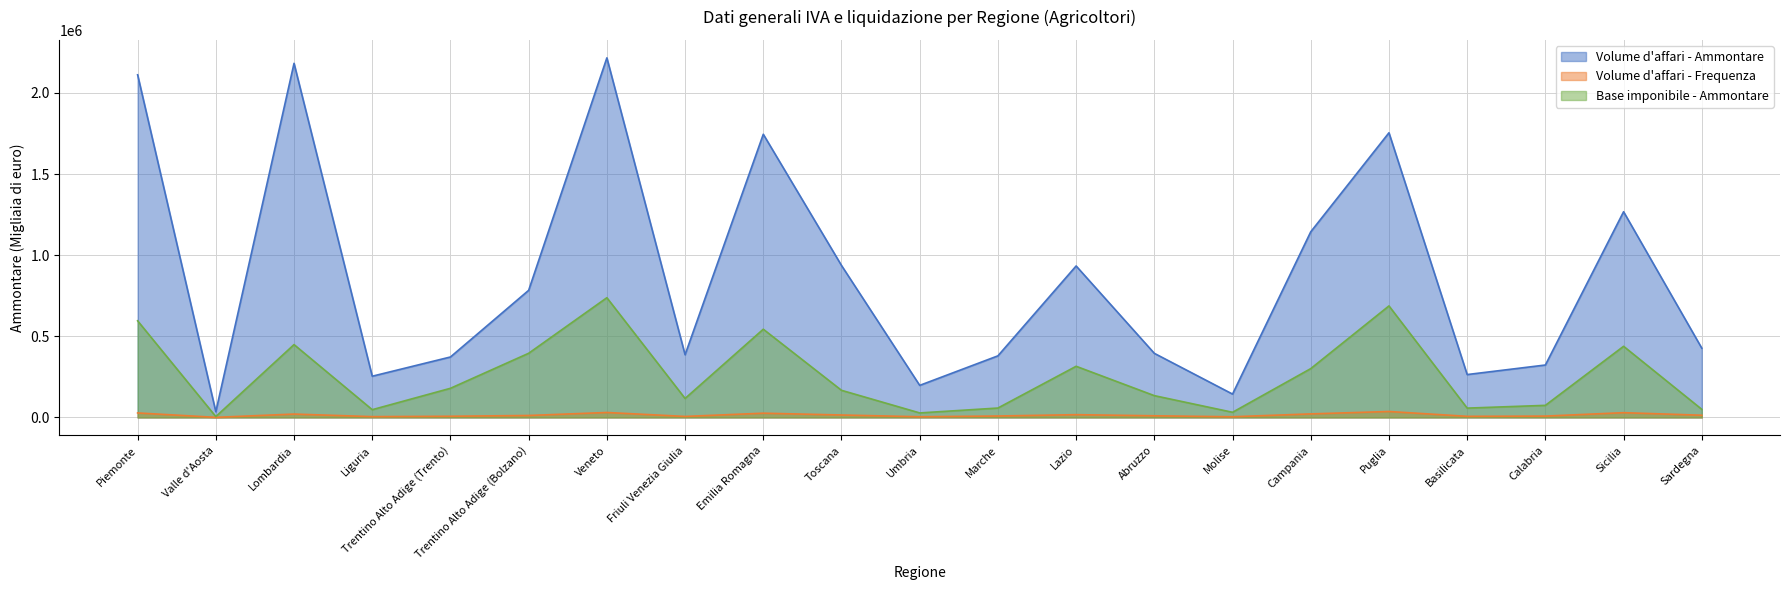

Reading left to right, list all the values displayed in this chart.

Volume d'affari - Ammontare: Piemonte=2111824	Valle d'Aosta=35277	Lombardia=2182497	Liguria=254119	Trentino Alto Adige (Trento)=372677	Trentino Alto Adige (Bolzano)=783550	Veneto=2216159	Friuli Venezia Giulia=386502	Emilia Romagna=1745364	Toscana=936712	Umbria=197748	Marche=379643	Lazio=933633	Abruzzo=395108	Molise=143999	Campania=1144299	Puglia=1754473	Basilicata=264367	Calabria=323198	Sicilia=1267827	Sardegna=426845
Volume d'affari - Frequenza: Piemonte=27761	Valle d'Aosta=714	Lombardia=20853	Liguria=5053	Trentino Alto Adige (Trento)=7376	Trentino Alto Adige (Bolzano)=12112	Veneto=30578	Friuli Venezia Giulia=6265	Emilia Romagna=26261	Toscana=15115	Umbria=4373	Marche=8880	Lazio=17167	Abruzzo=10267	Molise=4301	Campania=21923	Puglia=36693	Basilicata=6930	Calabria=8351	Sicilia=29449	Sardegna=13679
Base imponibile - Ammontare: Piemonte=595544	Valle d'Aosta=5377	Lombardia=449034	Liguria=47881	Trentino Alto Adige (Trento)=179706	Trentino Alto Adige (Bolzano)=395511	Veneto=737923	Friuli Venezia Giulia=117021	Emilia Romagna=543835	Toscana=167224	Umbria=27880	Marche=57985	Lazio=315340	Abruzzo=134377	Molise=31851	Campania=300976	Puglia=687385	Basilicata=57538	Calabria=74506	Sicilia=438556	Sardegna=50038